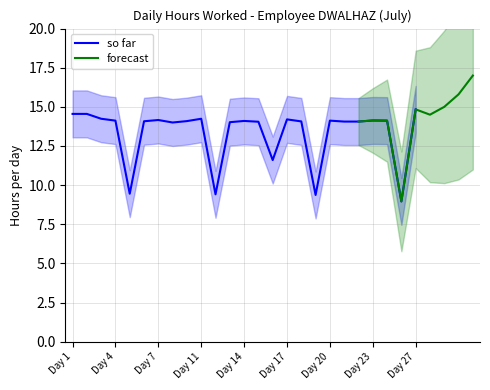

The value at 3 is 14.2. True or false?

True